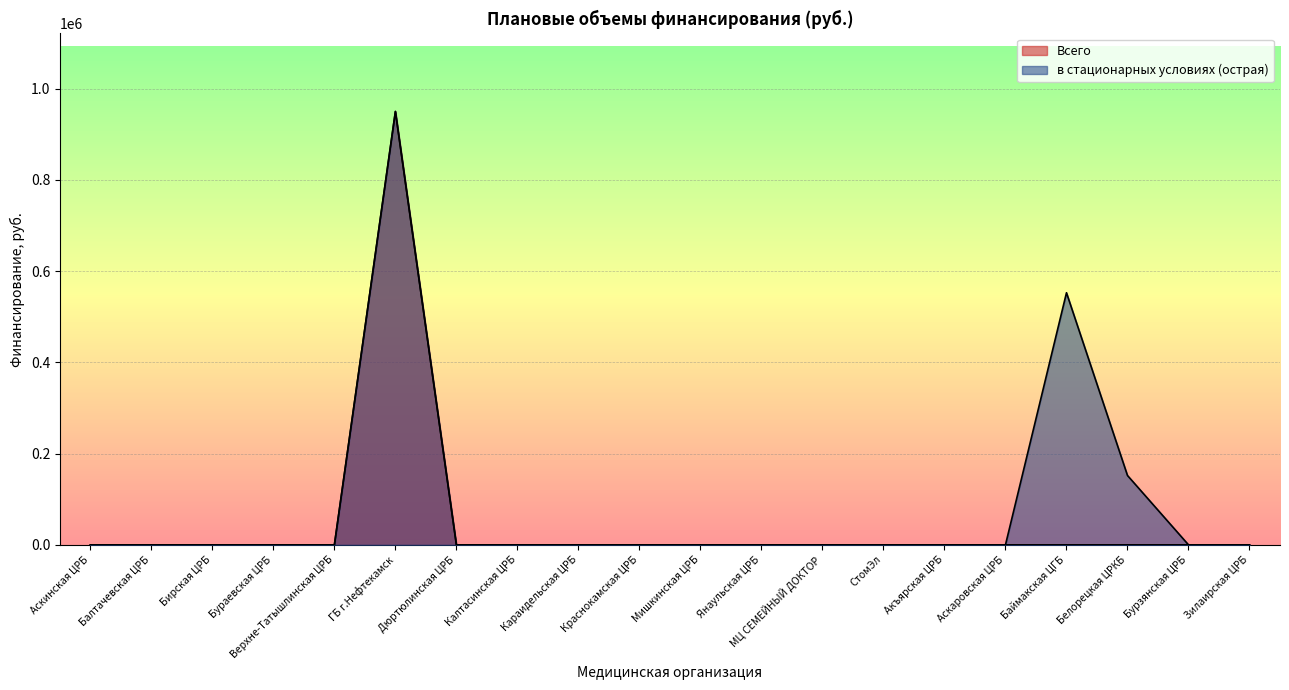

List the labels in order of в стационарных условиях (острая) value, largest first.

ГБ г.Нефтекамск, Баймакская ЦГБ, Белорецкая ЦРКБ, Аскинская ЦРБ, Балтачевская ЦРБ, Бирская ЦРБ, Бураевская ЦРБ, Верхне-Татышлинская ЦРБ, Дюртюлинская ЦРБ, Калтасинская ЦРБ, Караидельская ЦРБ, Краснокамская ЦРБ, Мишкинская ЦРБ, Янаульская ЦРБ, МЦ СЕМЕЙНЫЙ ДОКТОР, СтомЭл, Акъярская ЦРБ, Аскаровская ЦРБ, Бурзянская ЦРБ, Зилаирская ЦРБ